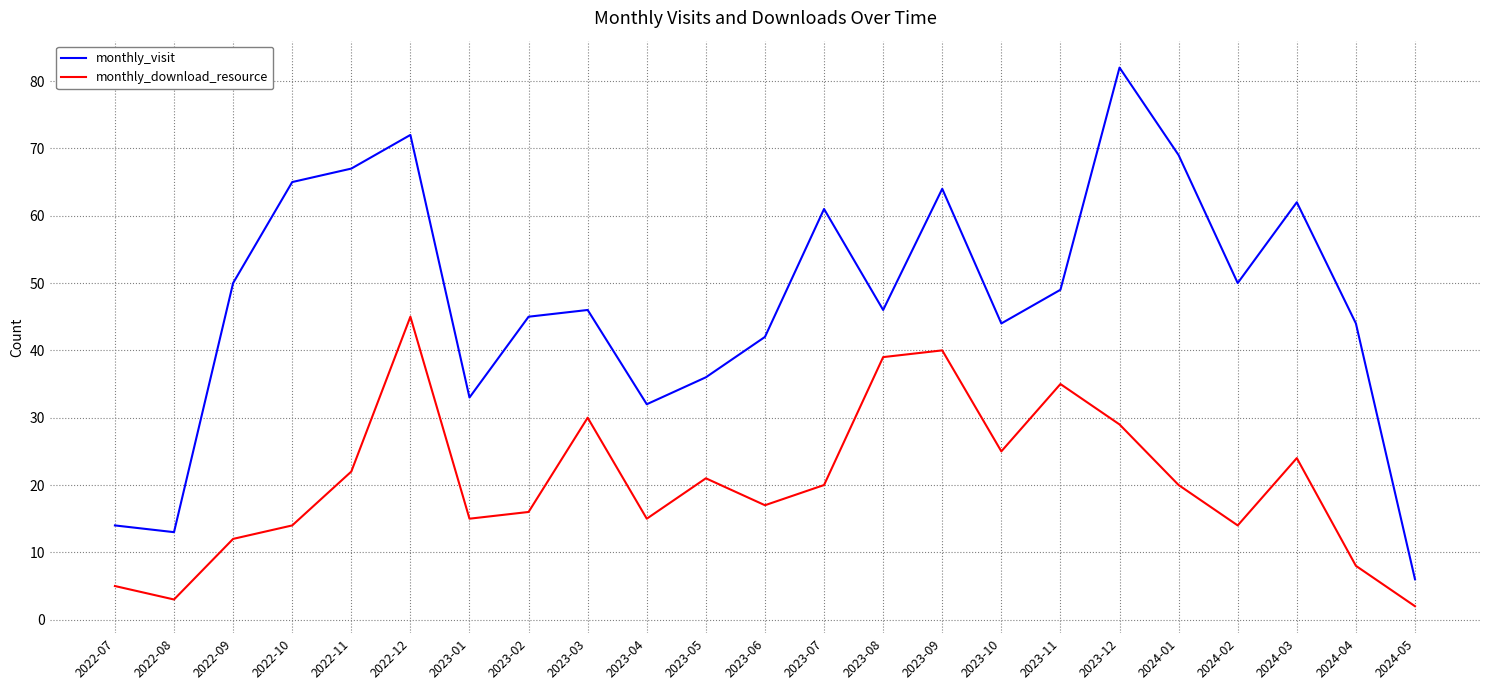

Rank the series at 2023-10 from highest to lowest value.

monthly_visit, monthly_download_resource